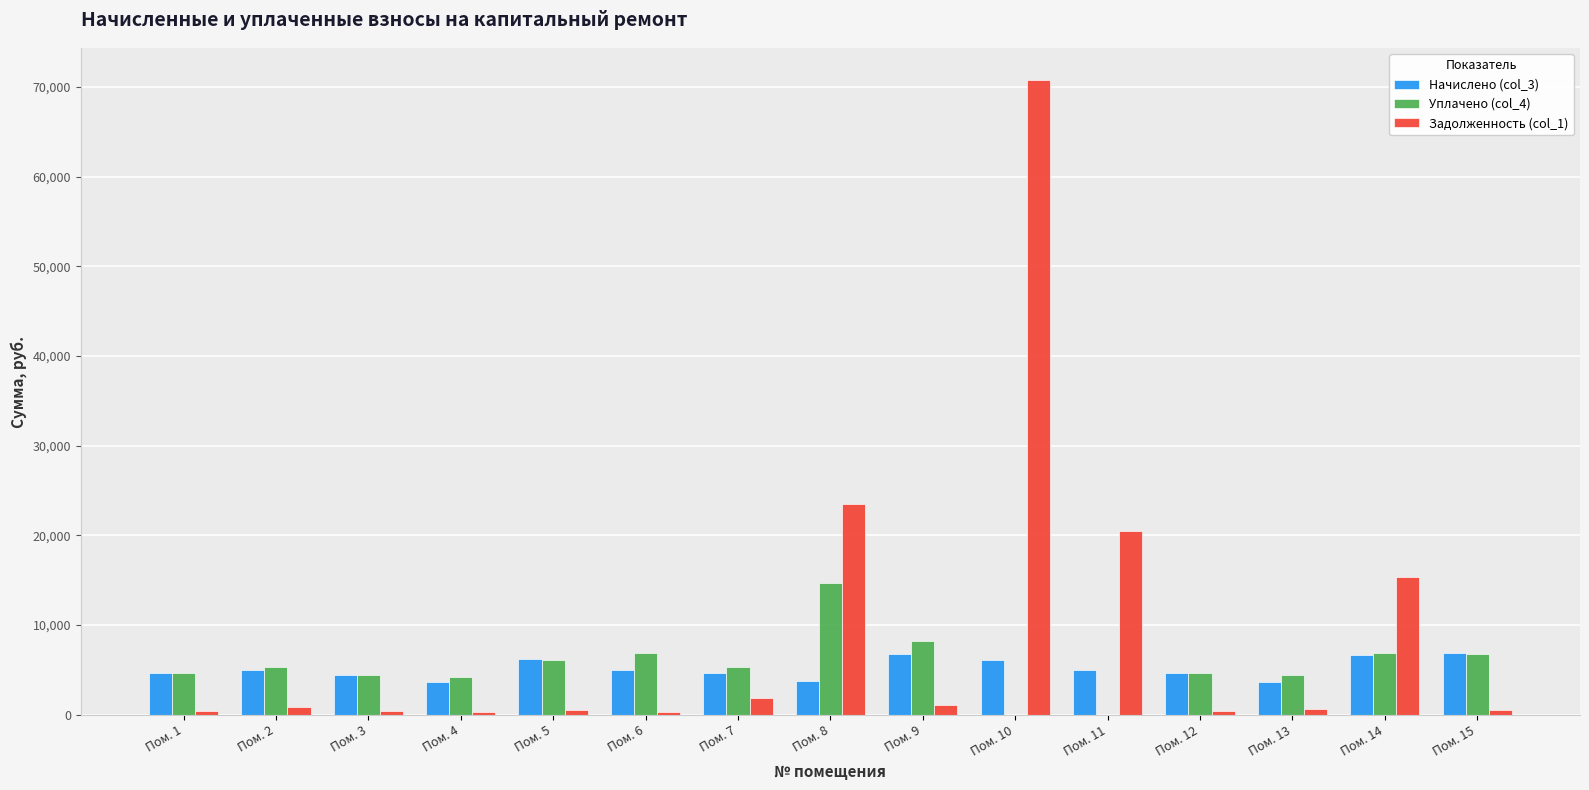

At which category is the sum across all series the highest?

Пом. 10